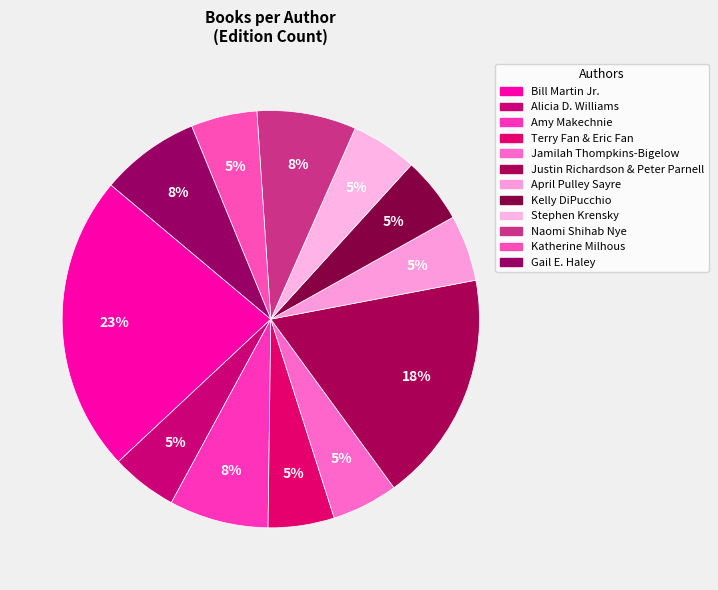

How many segments does this pie chart have?

12